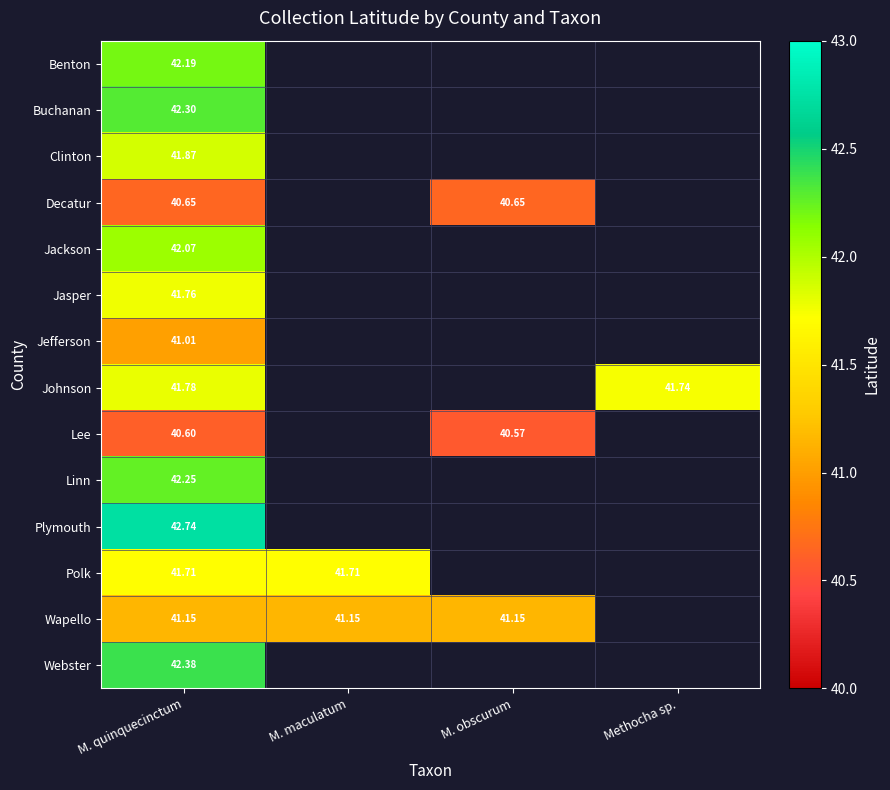

Rank the series at M. quinquecinctum from highest to lowest value.

Plymouth, Webster, Buchanan, Linn, Benton, Jackson, Clinton, Johnson, Jasper, Polk, Wapello, Jefferson, Decatur, Lee